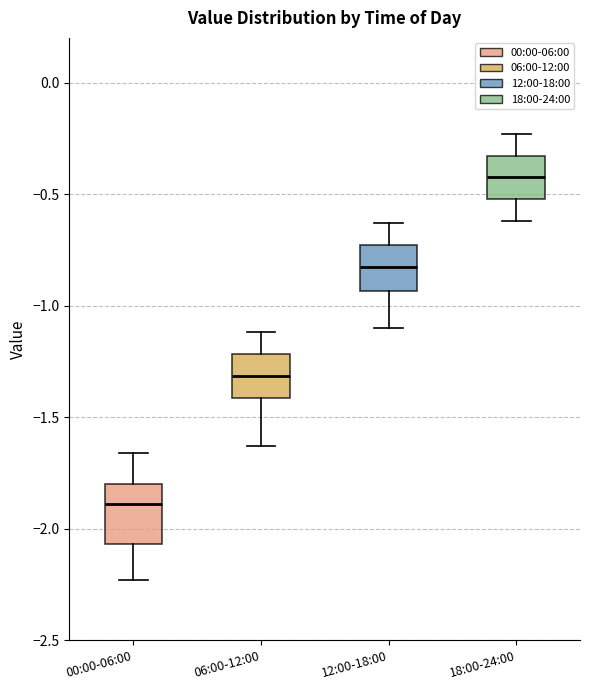

Reading left to right, read every box against the y-axis: the position of its median line, the range the box covers, and the ends of its whiskers. The values are not printed on the chart, so give them approximately, as read against the axis.

00:00-06:00: median -1.90, box -2.05 to -1.80, whiskers -2.25 to -1.65
06:00-12:00: median -1.30, box -1.40 to -1.20, whiskers -1.65 to -1.10
12:00-18:00: median -0.80, box -0.95 to -0.75, whiskers -1.10 to -0.65
18:00-24:00: median -0.40, box -0.50 to -0.35, whiskers -0.60 to -0.25